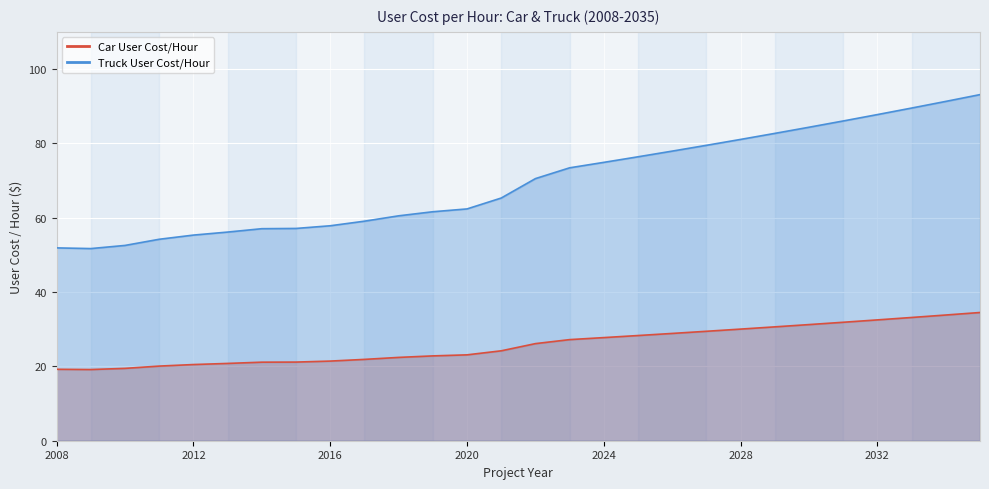

What is the total value across all series at 2017?

80.9